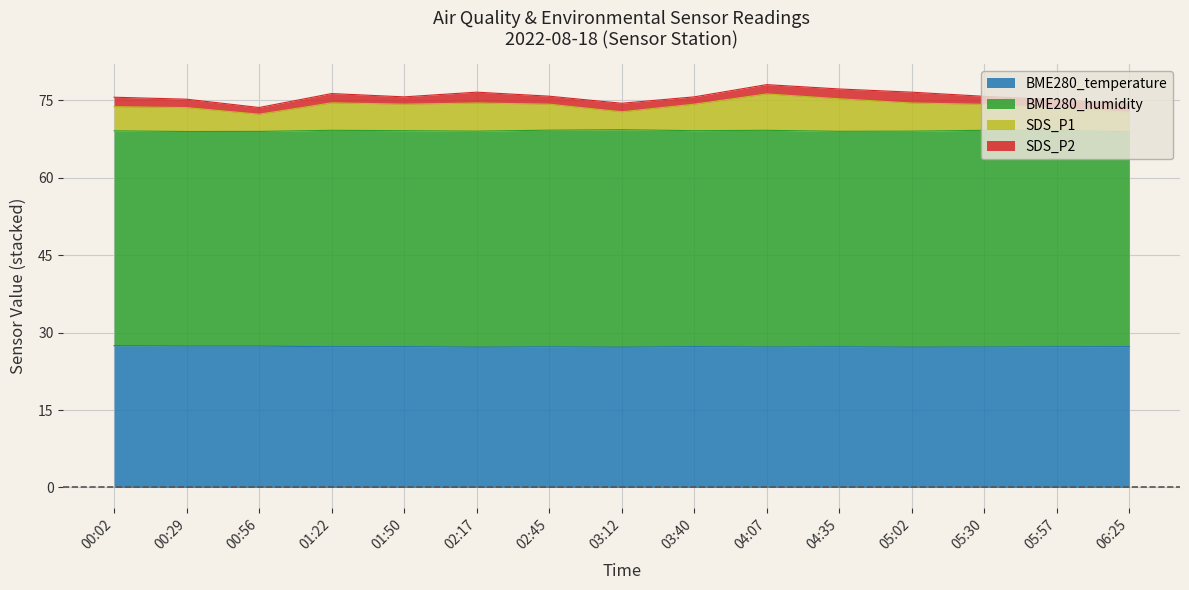

Does the chart have visible grid lines?

Yes